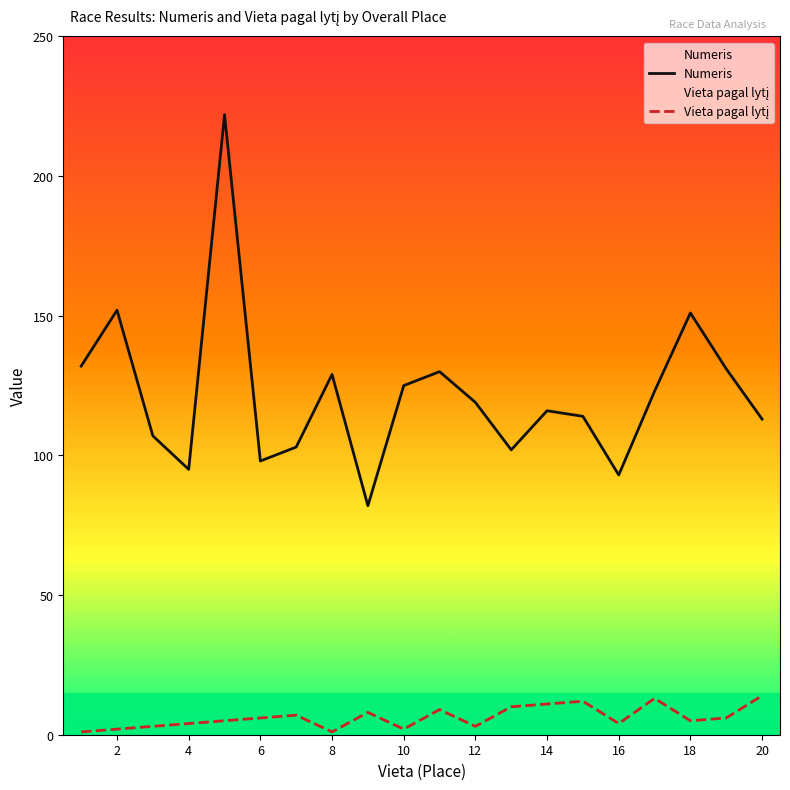

At which category does Numeris reach its first local peak?

2